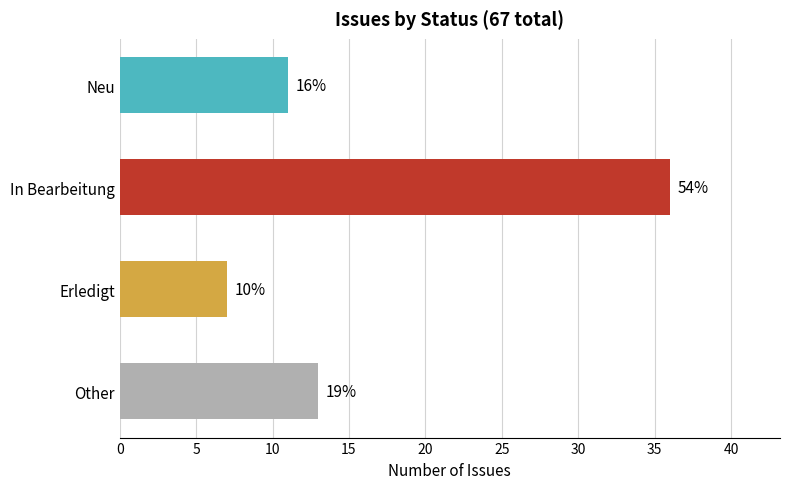

Rank the categories by value from lowest to highest.

Erledigt, Neu, Other, In Bearbeitung